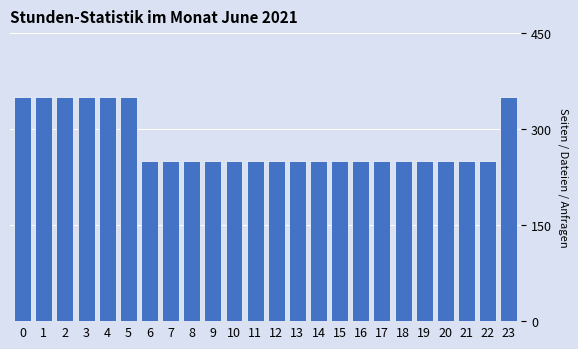

Reading left to right, list all the values displayed in this chart.

0=350	1=350	2=350	3=350	4=350	5=350	6=250	7=250	8=250	9=250	10=250	11=250	12=250	13=250	14=250	15=250	16=250	17=250	18=250	19=250	20=250	21=250	22=250	23=350